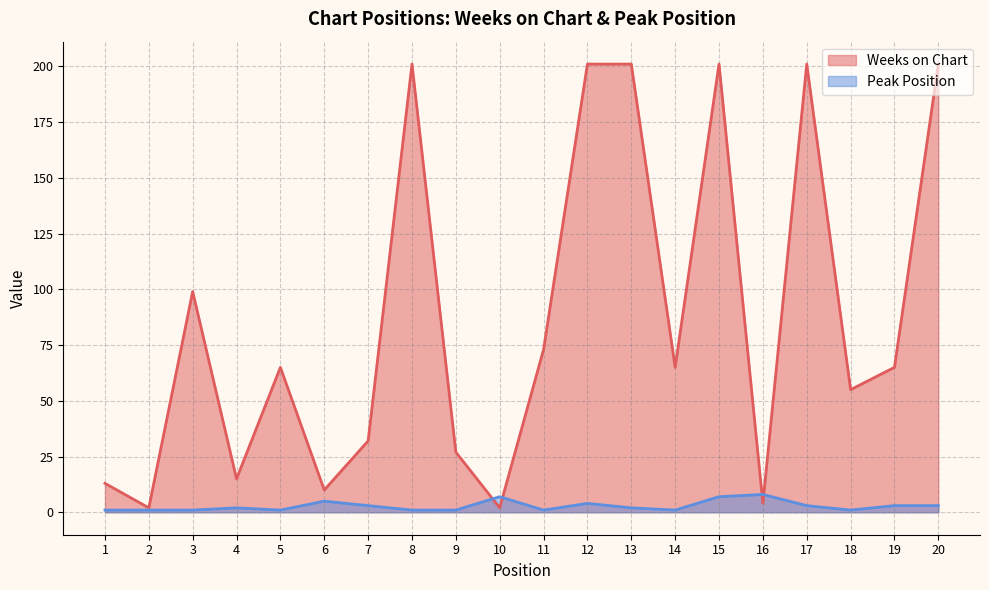

Which category has the lowest value in the Weeks on Chart series?

2